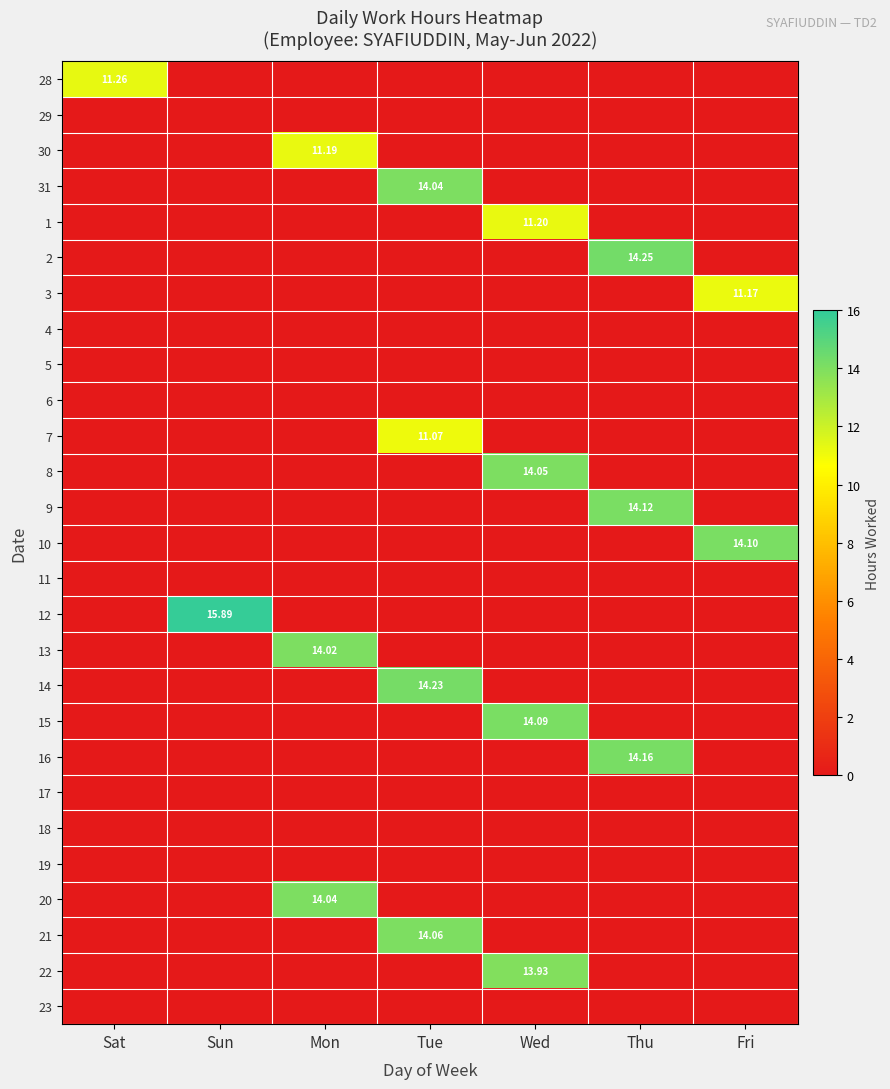

True or false: 13 has a value of 0.0 at Sat.

True